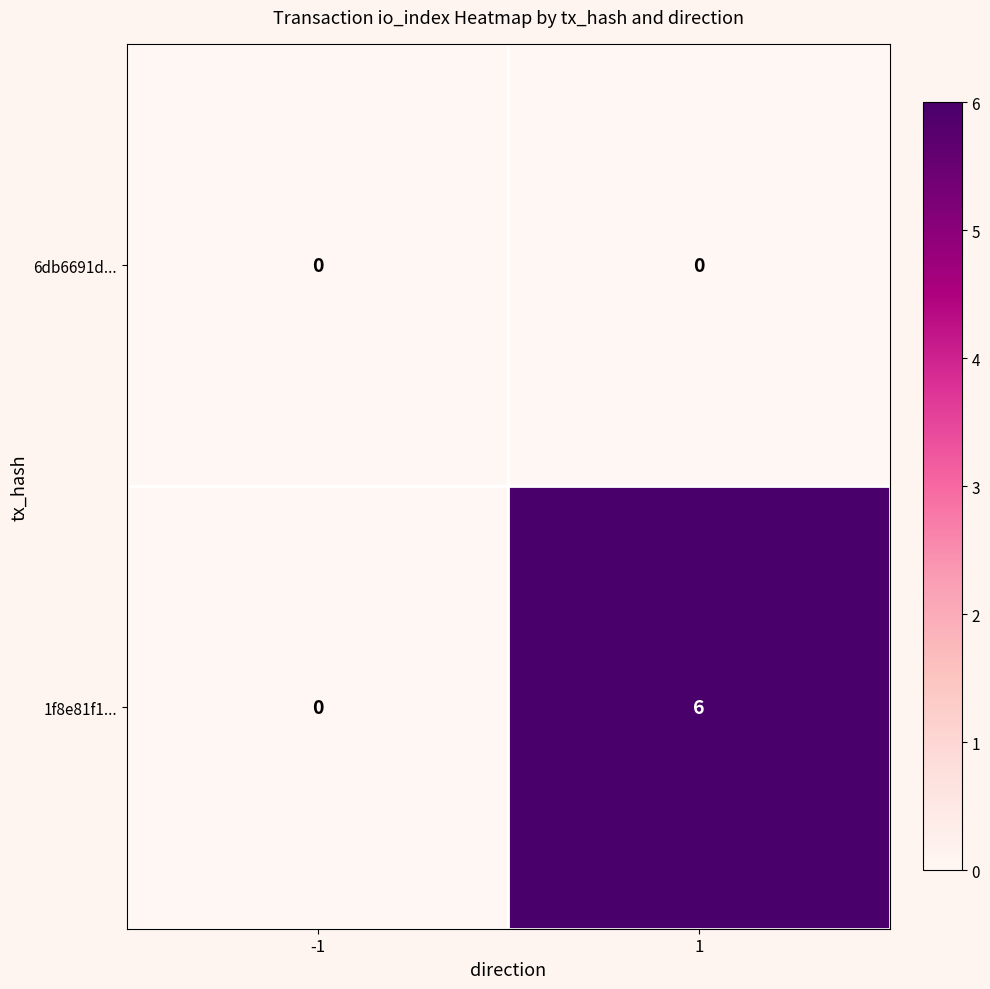

Count the number of data series in this chart.

2